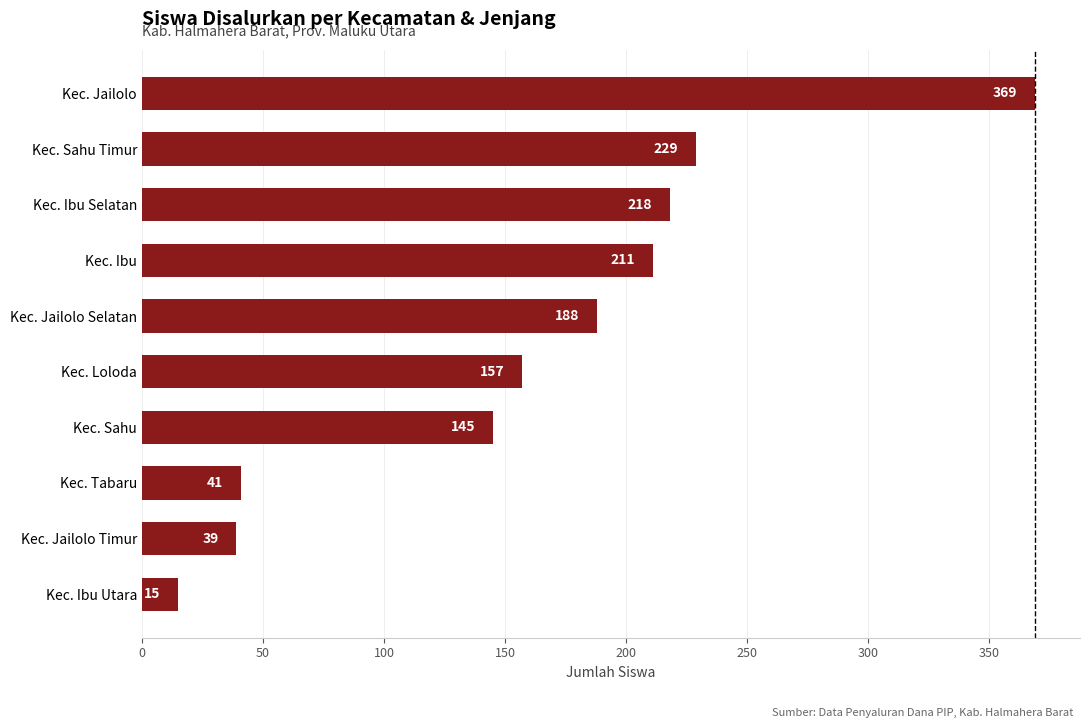

True or false: the data shows 77 at Kec. Ibu Selatan.

False